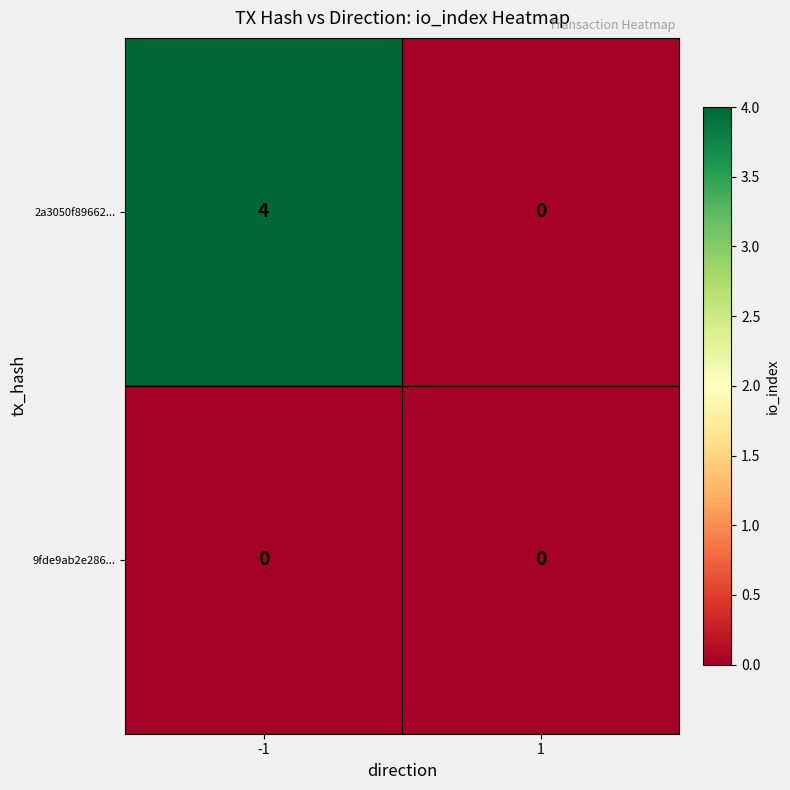

At which category is the sum across all series the highest?

-1